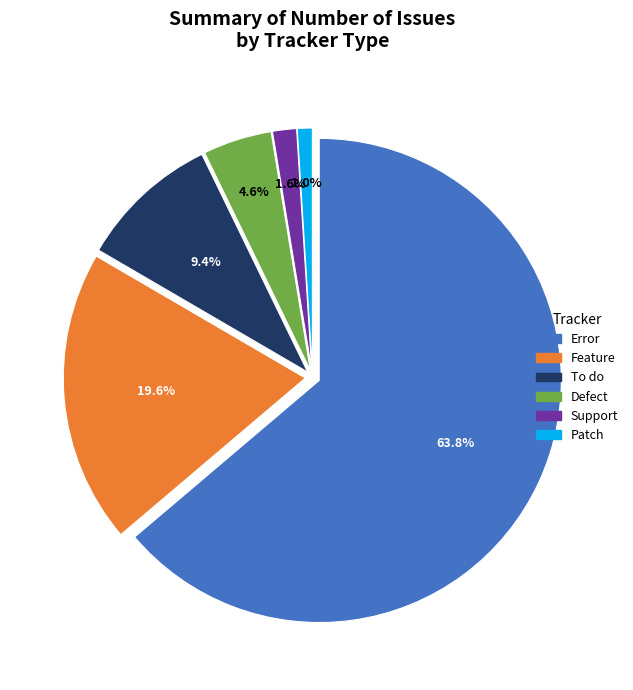

Which has a higher value, Defect or To do?

To do